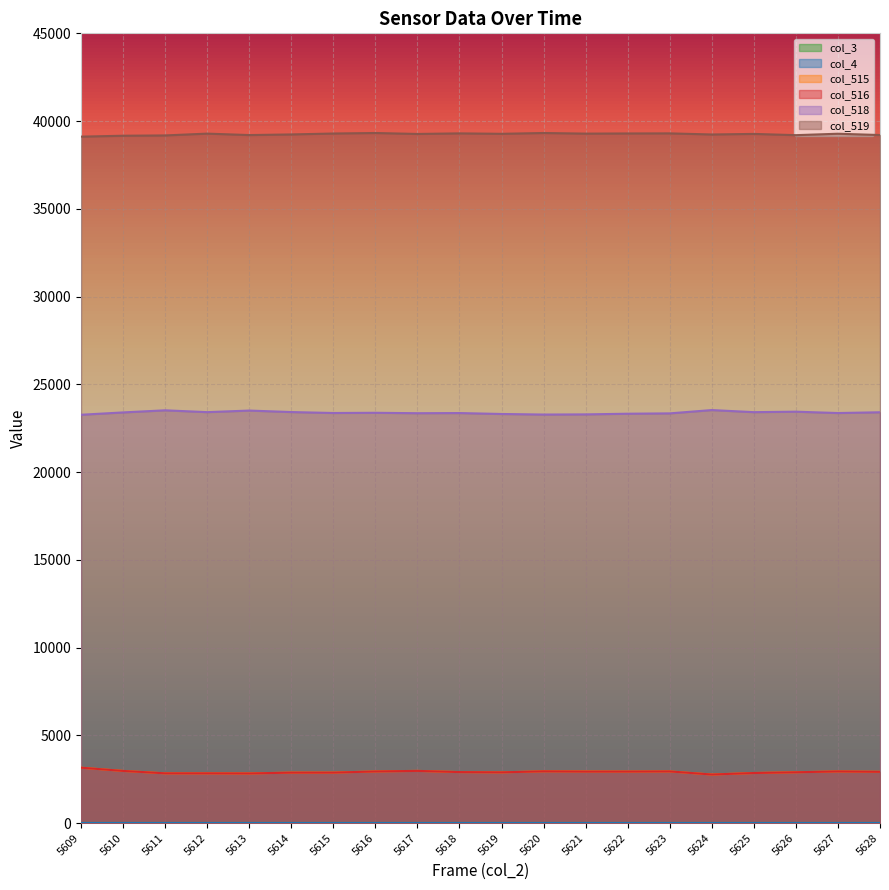

At which category is the sum across all series the highest?

5609